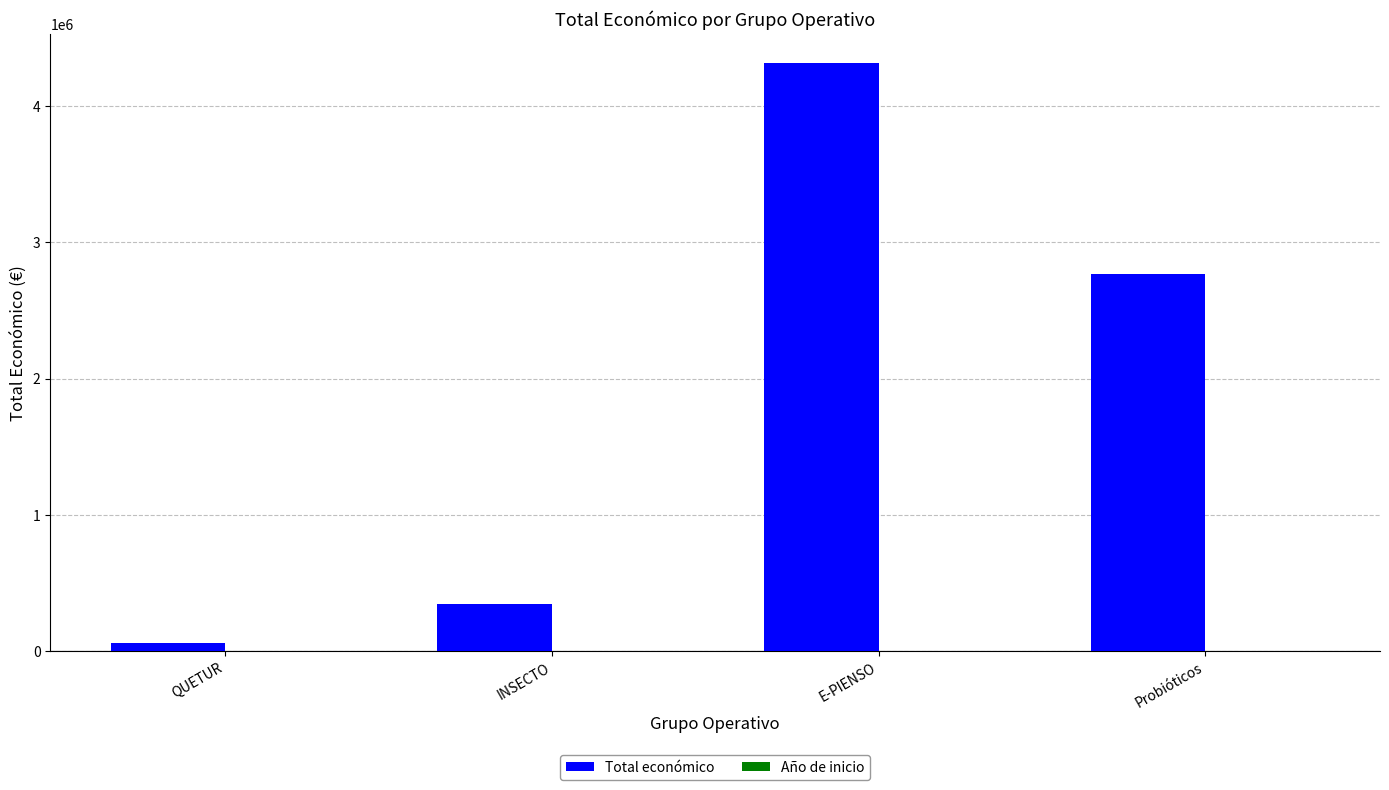

At which category is the sum across all series the highest?

E-PIENSO